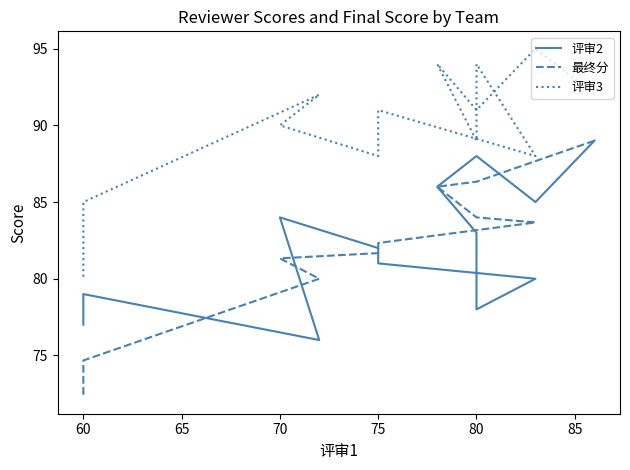

Reading right to left, transcribe all the data shown in this chart.

评审2: 77.0	79.0	76.0	84.0	82.0	81.0	80.0	78.0	83.0	86.0	88.0	85.0	89.0
最终分: 72.3	74.7	80.0	81.3	81.7	82.3	83.7	84.0	84.0	86.0	86.3	87.7	89.0
评审3: 80.0	85.0	92.0	90.0	88.0	91.0	88.0	94.0	89.0	94.0	91.0	95.0	92.0